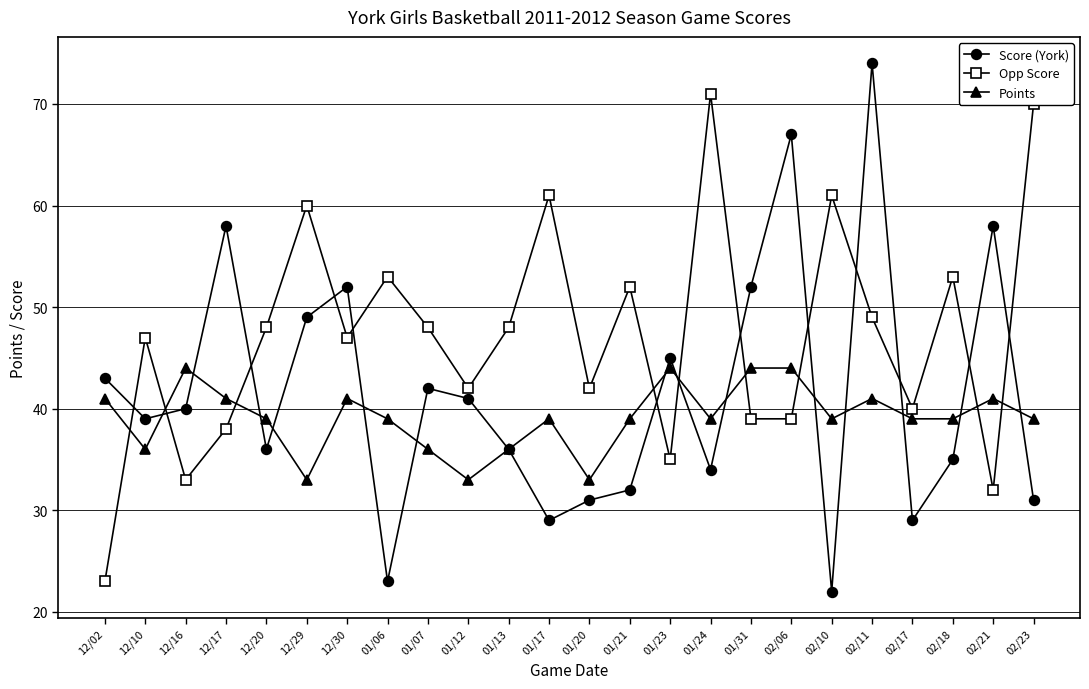

At which label does Opp Score reach its peak?

01/24